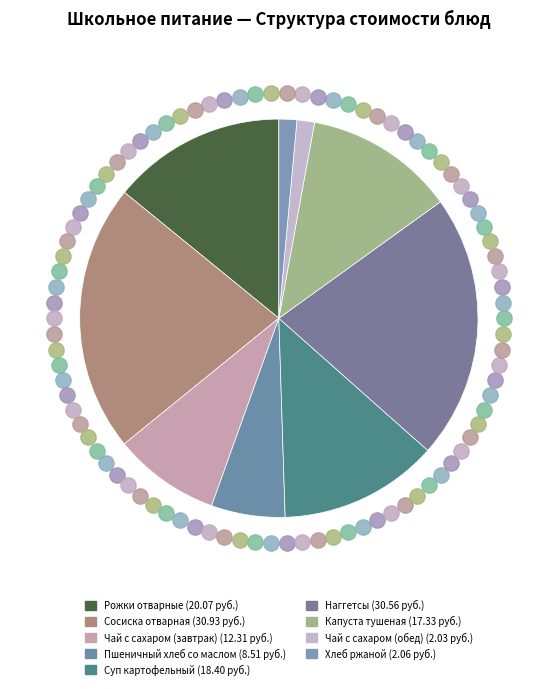

Is Пшеничный хлеб со маслом the majority of the pie?

No